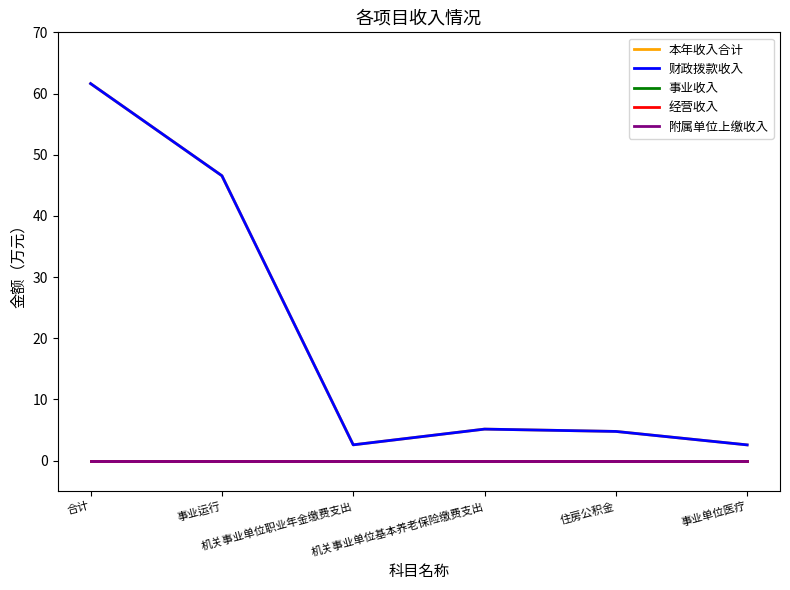

What is the spread (max minus min) of values at 事业运行?

46.6